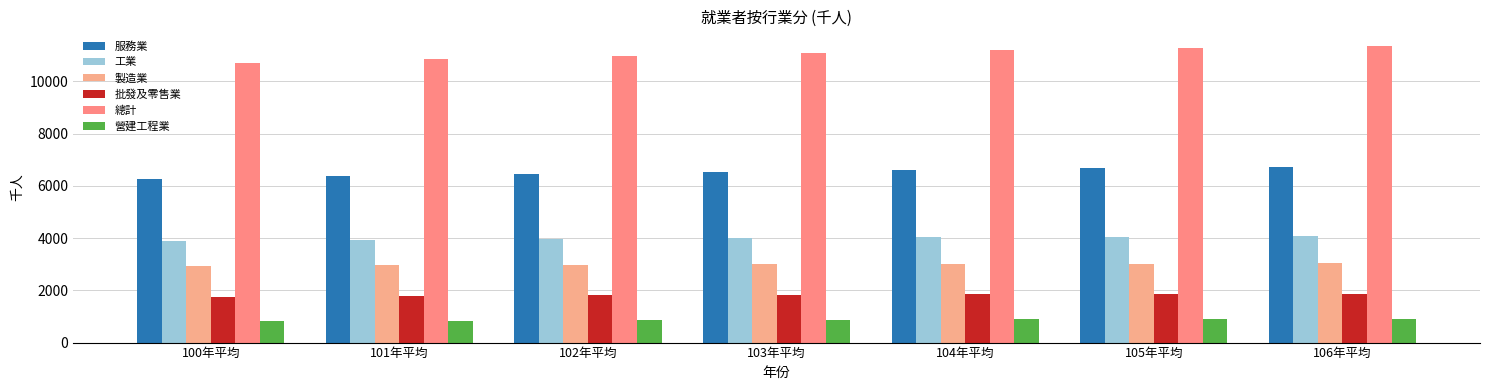

Rank the categories by 總計 value from lowest to highest.

100年平均, 101年平均, 102年平均, 103年平均, 104年平均, 105年平均, 106年平均